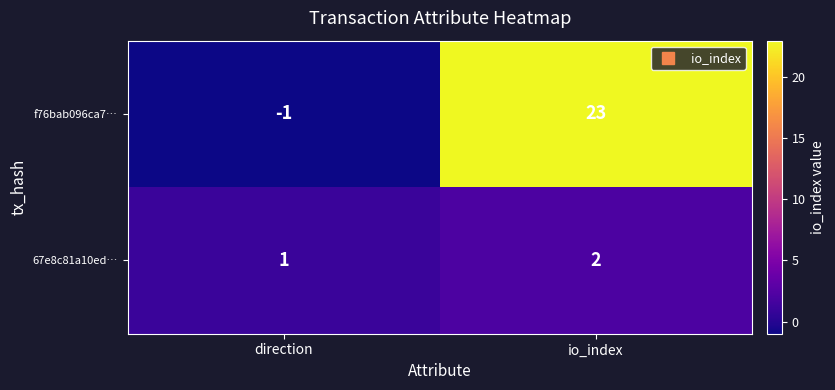

Which series has the largest range (max minus min)?

f76bab096ca7…